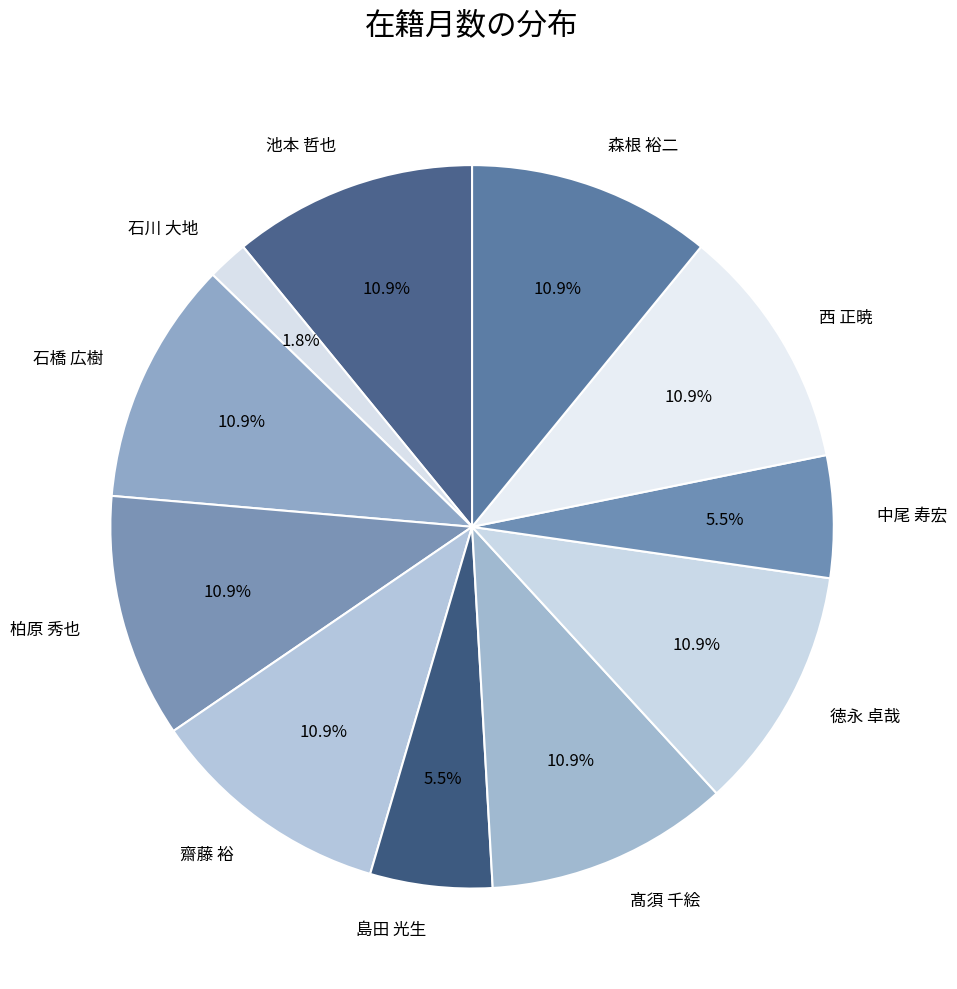

The 池本 哲也 slice represents 11% of the pie. True or false?

True